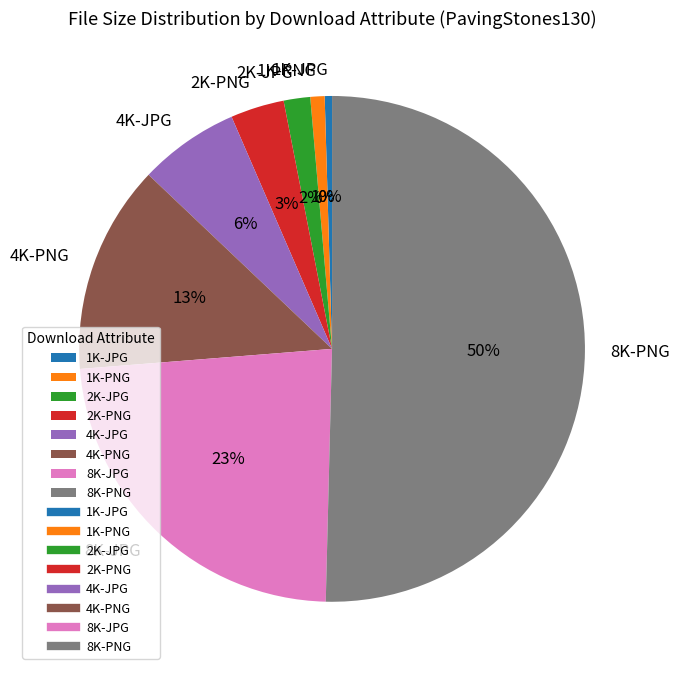

Which has a higher value, 4K-PNG or 4K-JPG?

4K-PNG